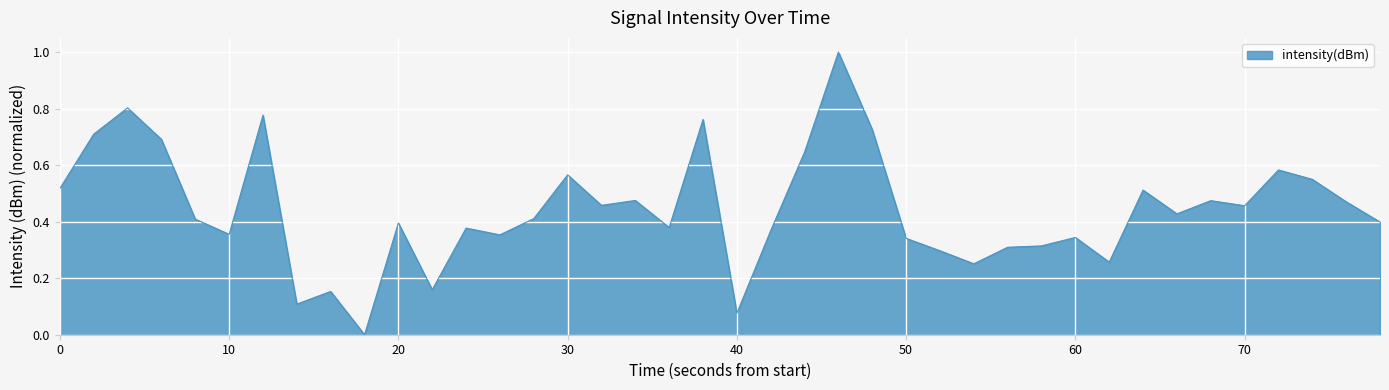

What is the difference between the maximum and minimum values?

1.0